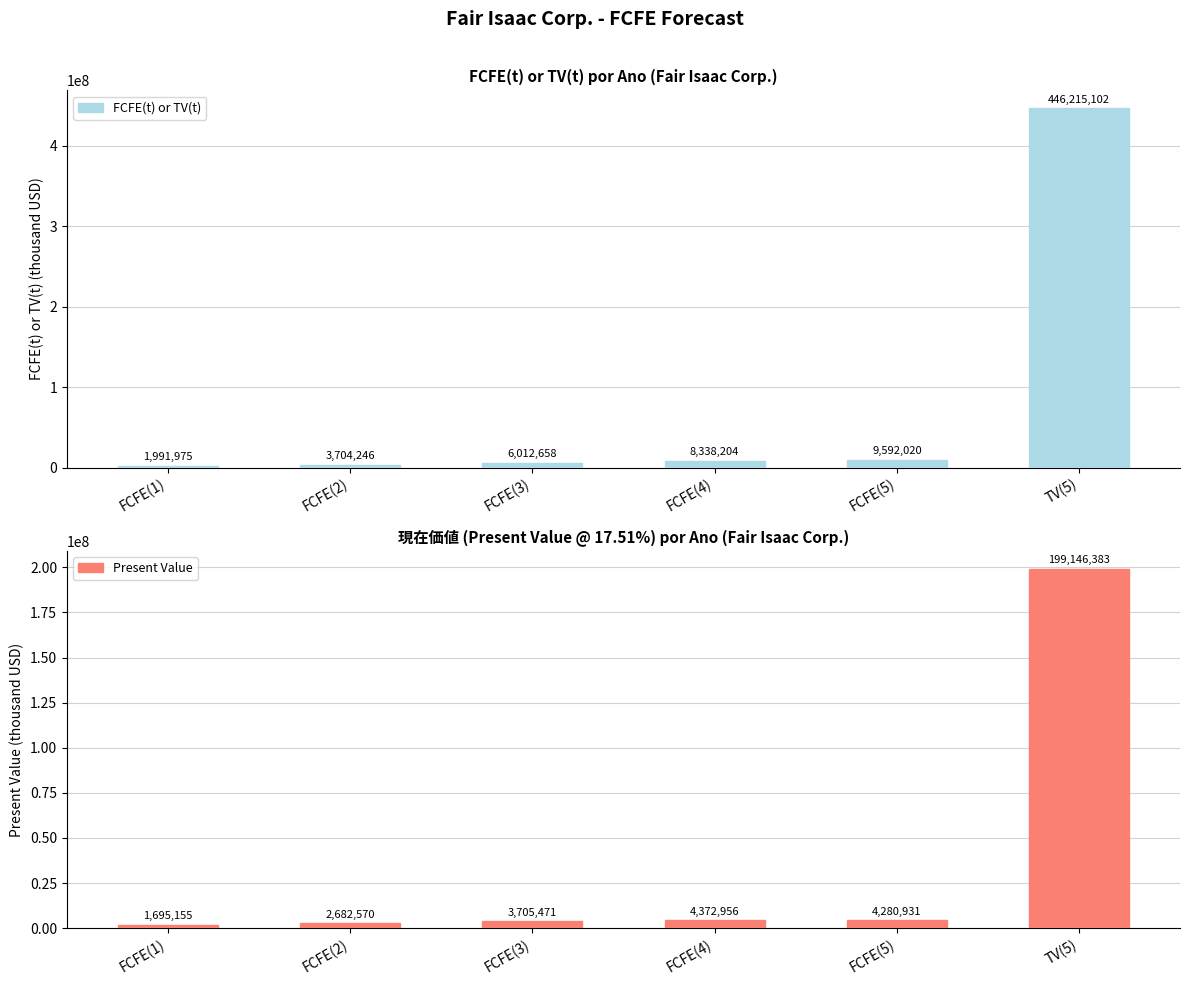

Rank the series by their maximum value, from lowest to highest.

Present Value, FCFE(t) or TV(t)